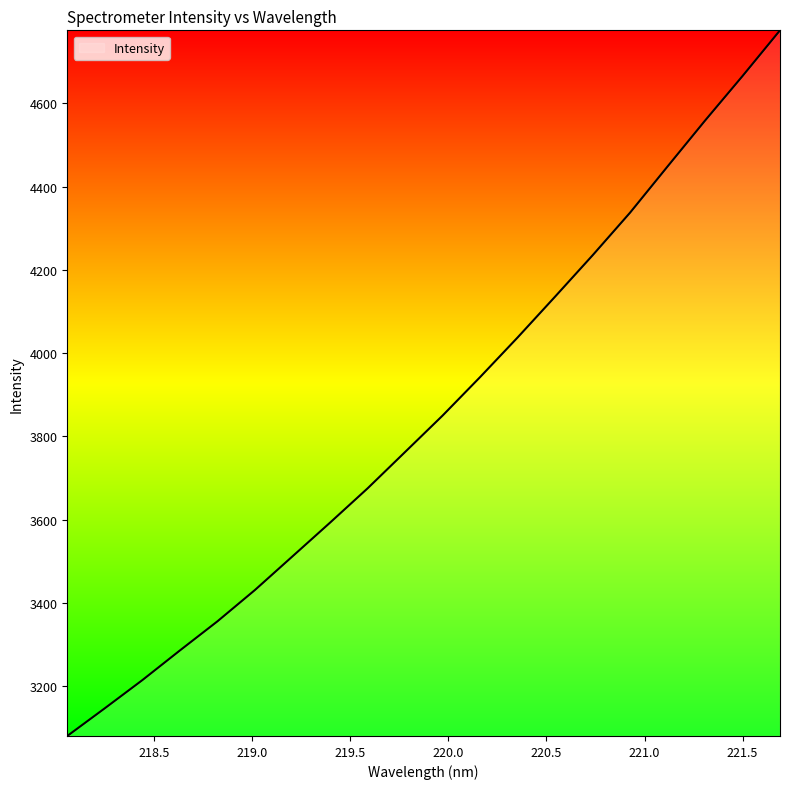

What is the difference between the maximum and minimum values?

1695.1